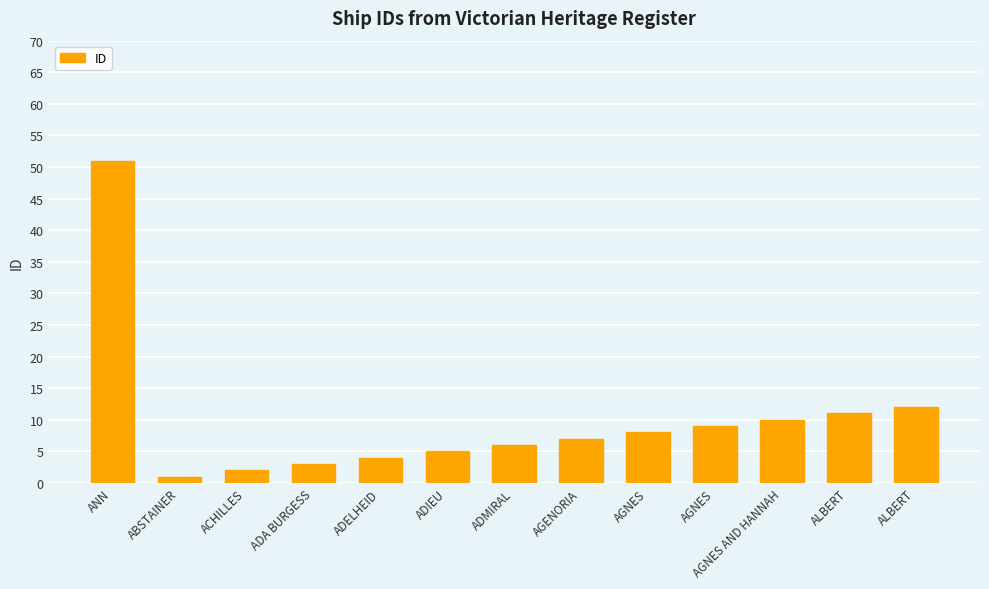

Are the bars grouped side by side (vs. stacked)?

No